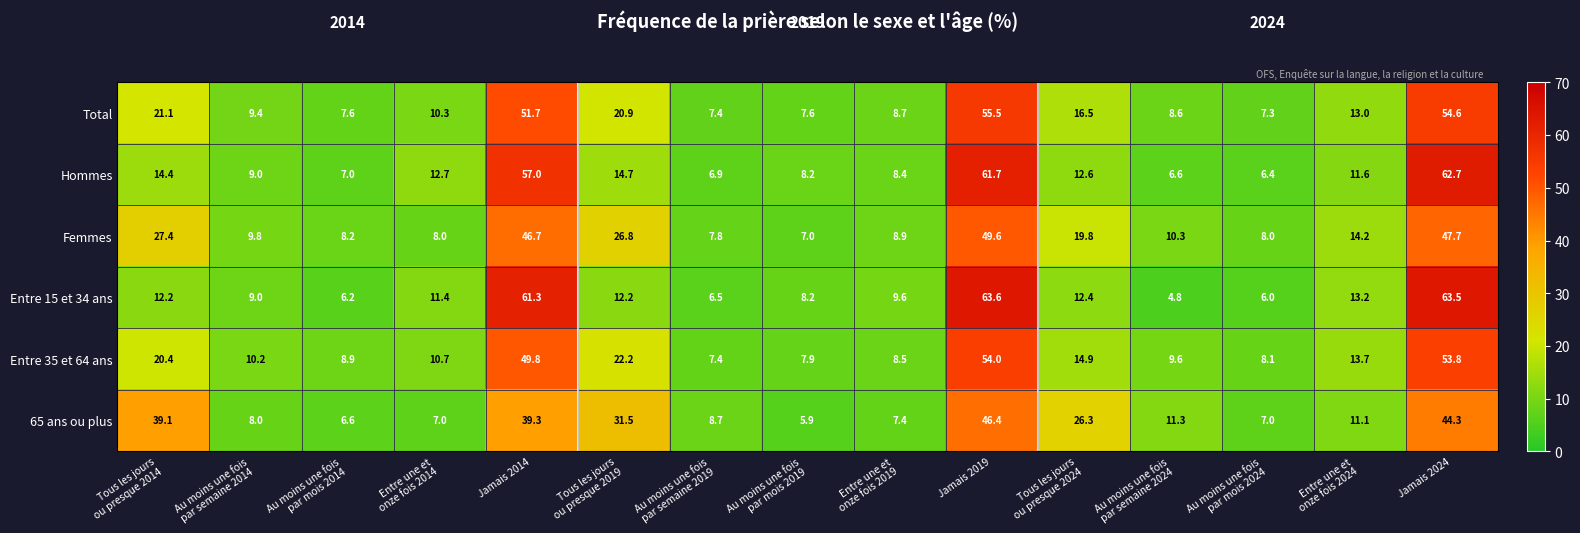

Which category has the highest value in the 65 ans ou plus series?

Jamais 2019